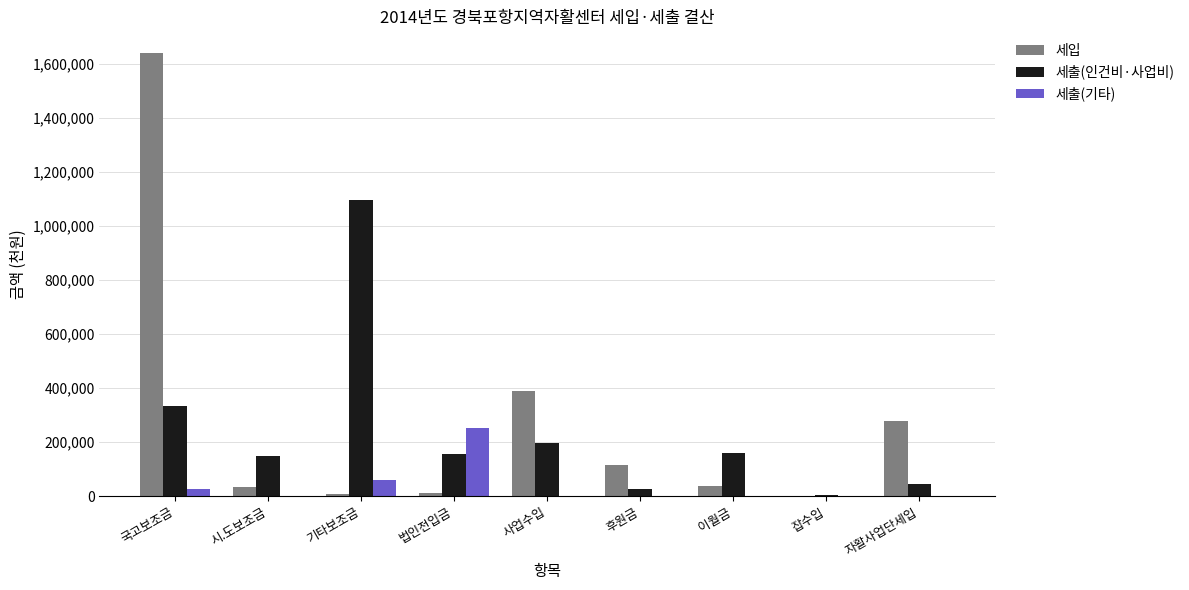

What is the sum of all 세출(인건비·사업비) values?

2171113